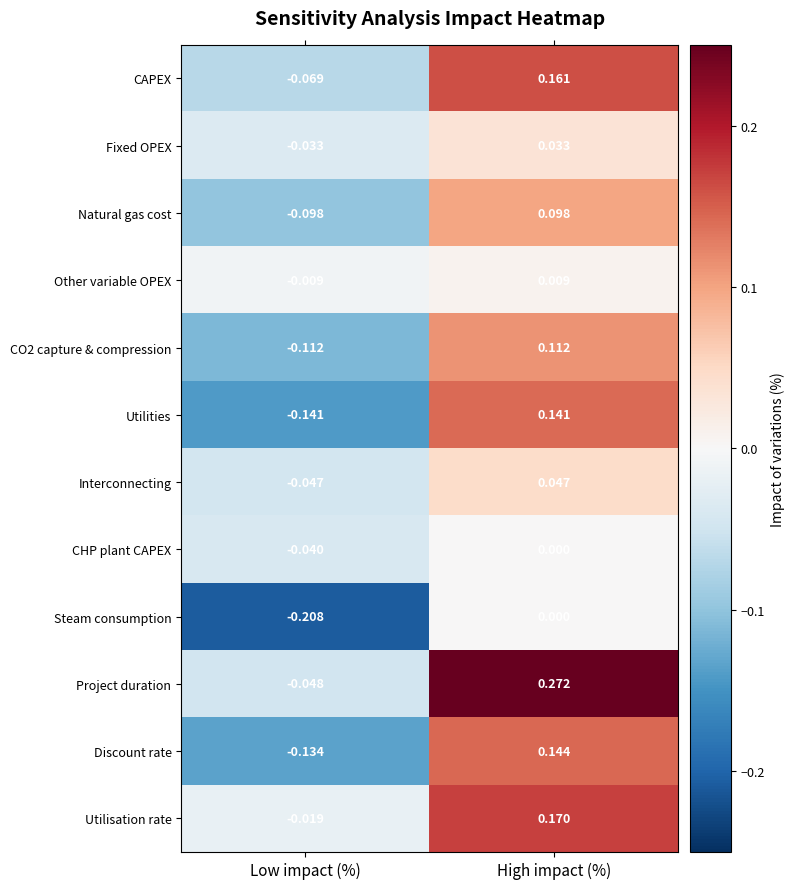

At which category is the sum across all series the highest?

High impact (%)